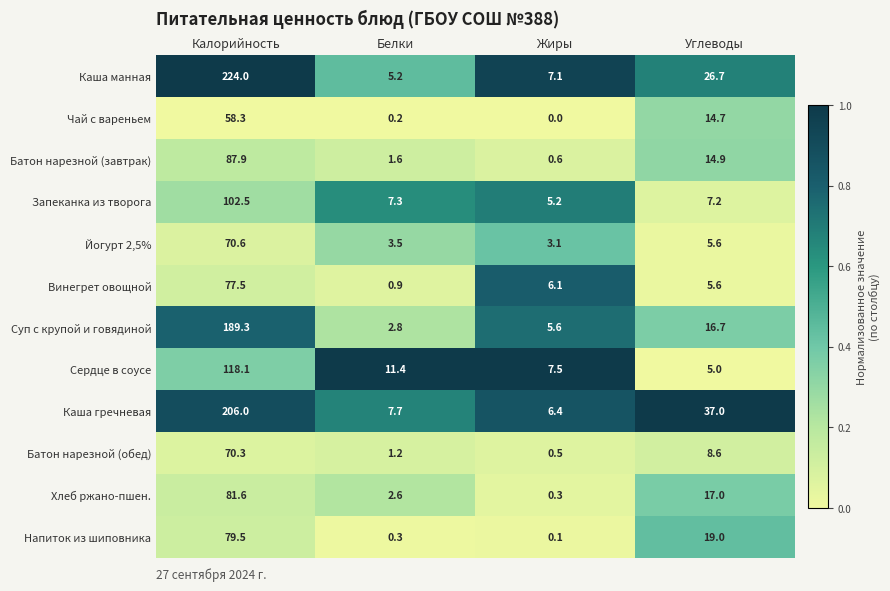

Which category has the highest value across all series?

Калорийность